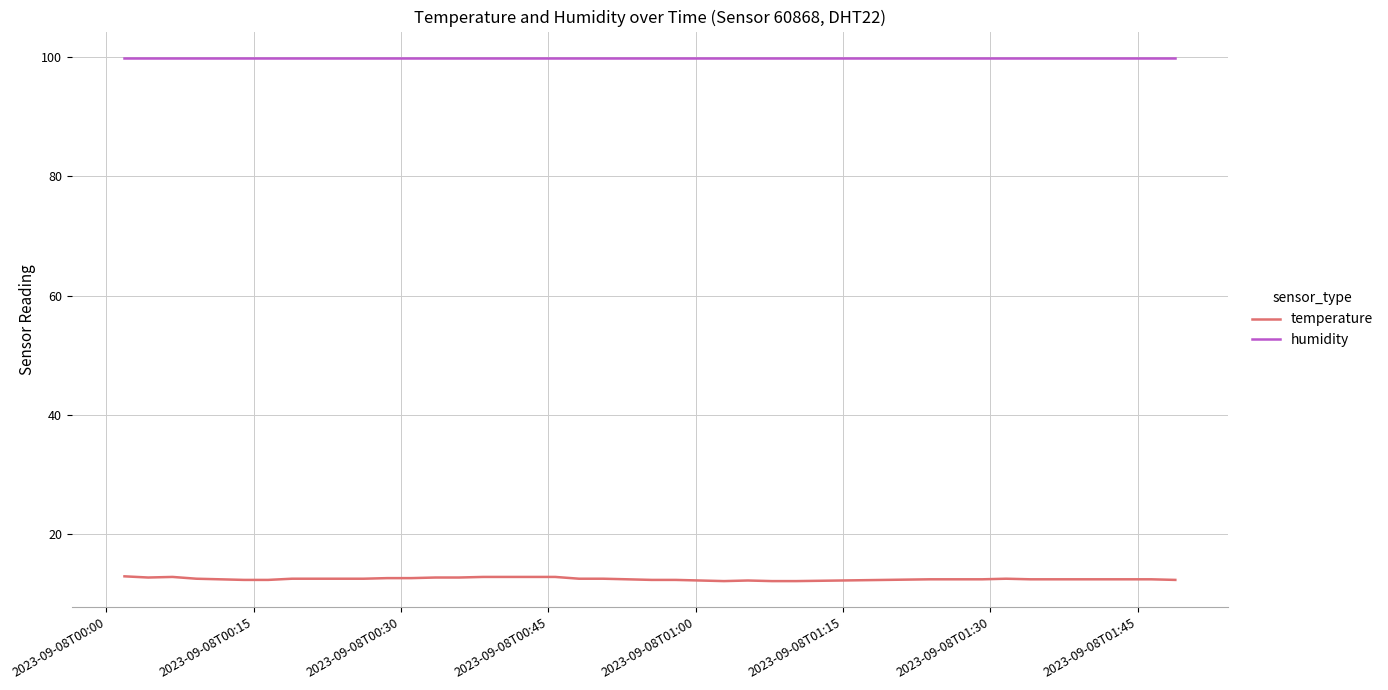

Rank the series by their maximum value, from highest to lowest.

humidity, temperature